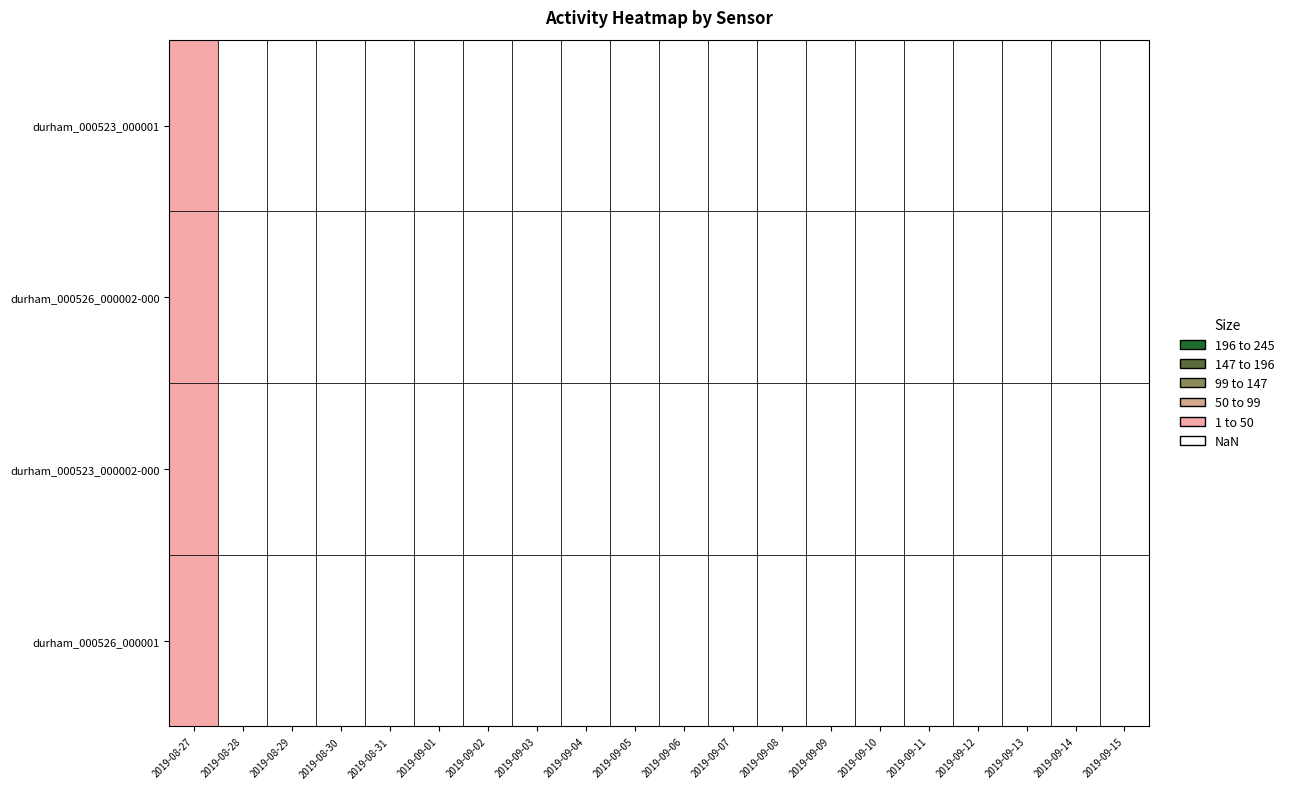

Reading left to right, what are all the values shown in this chart?

durham_000526_000001: 2019-08-27=1	2019-08-28=0	2019-08-29=0	2019-08-30=0	2019-08-31=0	2019-09-01=0	2019-09-02=0	2019-09-03=0	2019-09-04=0	2019-09-05=0	2019-09-06=0	2019-09-07=0	2019-09-08=0	2019-09-09=0	2019-09-10=0	2019-09-11=0	2019-09-12=0	2019-09-13=0	2019-09-14=0	2019-09-15=0
durham_000523_000002-000: 2019-08-27=1	2019-08-28=0	2019-08-29=0	2019-08-30=0	2019-08-31=0	2019-09-01=0	2019-09-02=0	2019-09-03=0	2019-09-04=0	2019-09-05=0	2019-09-06=0	2019-09-07=0	2019-09-08=0	2019-09-09=0	2019-09-10=0	2019-09-11=0	2019-09-12=0	2019-09-13=0	2019-09-14=0	2019-09-15=0
durham_000526_000002-000: 2019-08-27=1	2019-08-28=0	2019-08-29=0	2019-08-30=0	2019-08-31=0	2019-09-01=0	2019-09-02=0	2019-09-03=0	2019-09-04=0	2019-09-05=0	2019-09-06=0	2019-09-07=0	2019-09-08=0	2019-09-09=0	2019-09-10=0	2019-09-11=0	2019-09-12=0	2019-09-13=0	2019-09-14=0	2019-09-15=0
durham_000523_000001: 2019-08-27=1	2019-08-28=0	2019-08-29=0	2019-08-30=0	2019-08-31=0	2019-09-01=0	2019-09-02=0	2019-09-03=0	2019-09-04=0	2019-09-05=0	2019-09-06=0	2019-09-07=0	2019-09-08=0	2019-09-09=0	2019-09-10=0	2019-09-11=0	2019-09-12=0	2019-09-13=0	2019-09-14=0	2019-09-15=0